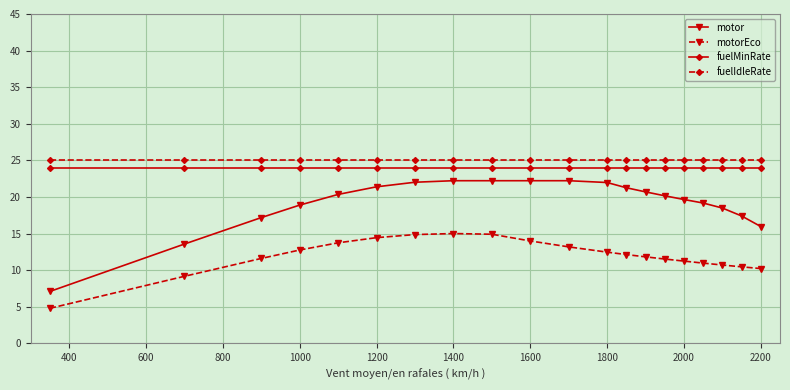

What is the value of the motor point at the 4th from the left?

18.9